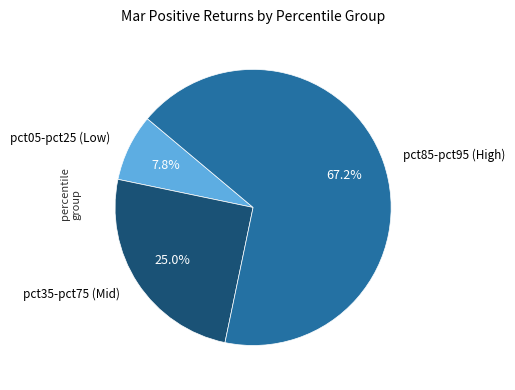

Which slice is the smallest?

pct05-pct25 (Low)